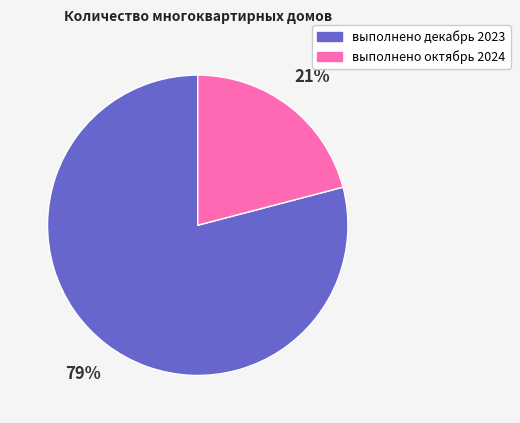

Does выполнено октябрь 2024 represent more than half of the total?

No